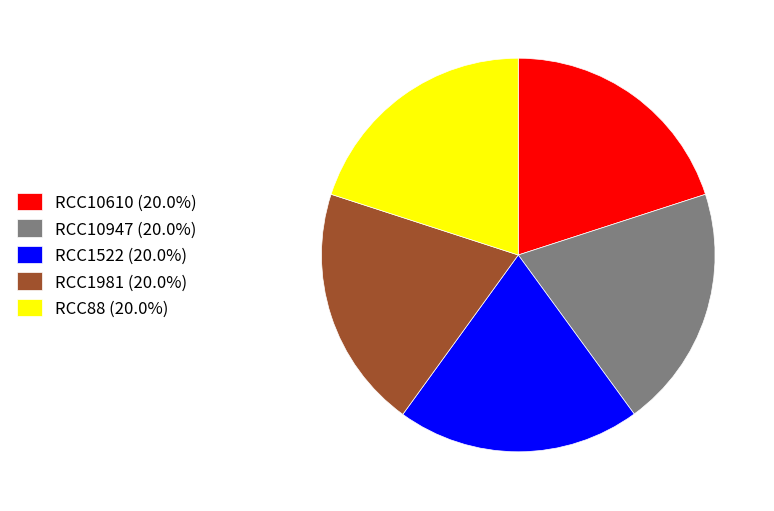

The RCC1981 slice represents 20% of the pie. True or false?

True